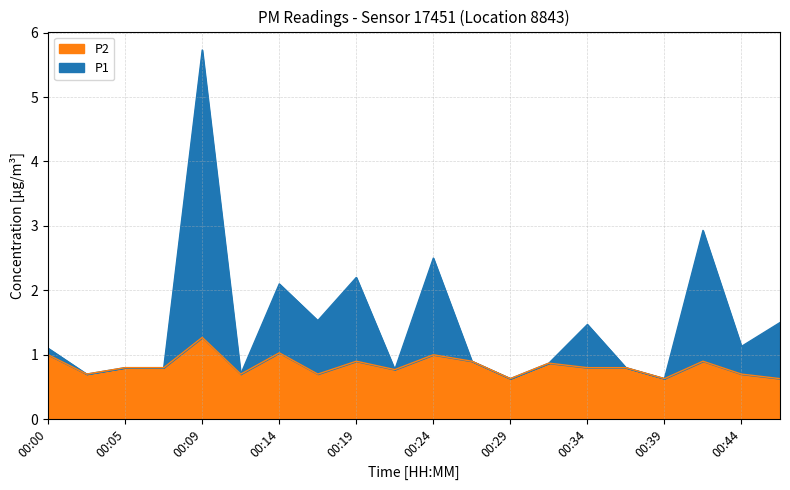

What is the total value across all series at 00:34?

1.5